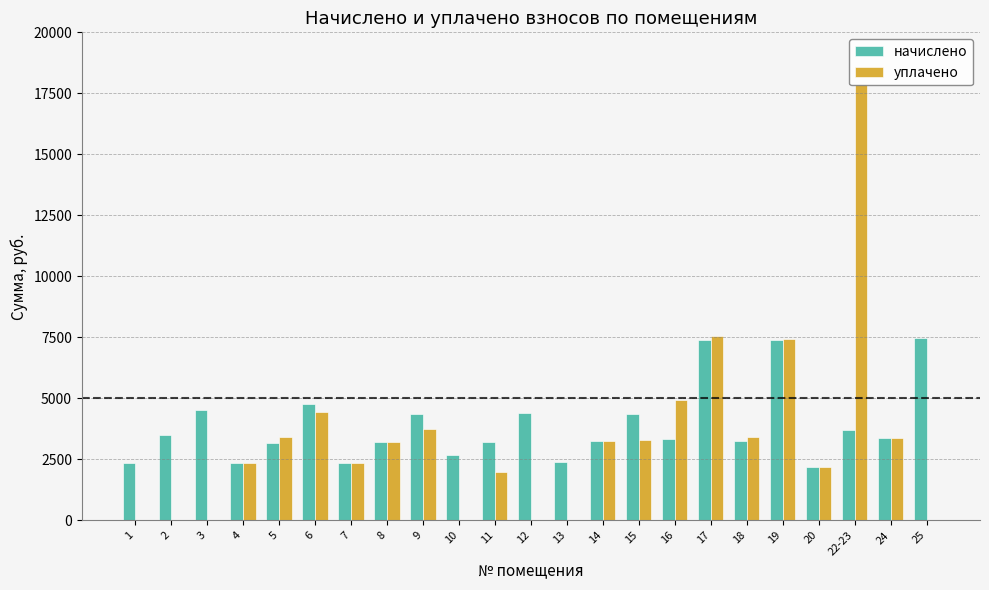

The уплачено series shows 1268.0 at 14. True or false?

False